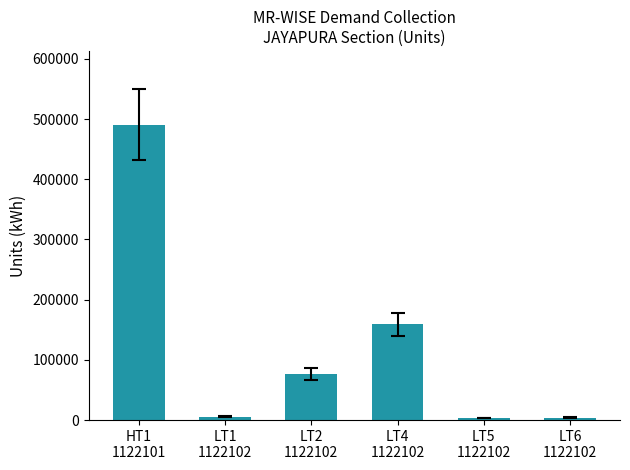

What is the ratio of the value at HT1
1122101 to the value at LT4
1122102?

3.1